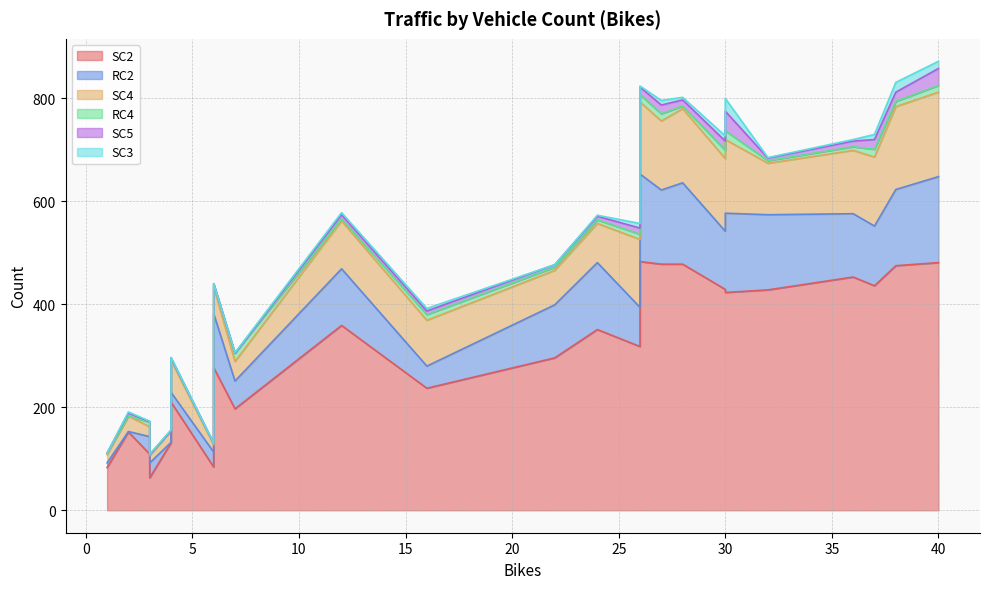

How many lines are shown in the chart?

6